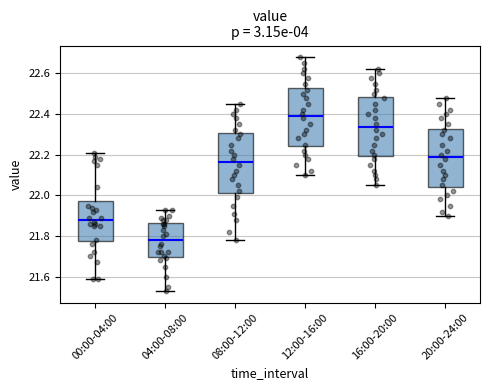

Reading left to right, read every box against the y-axis: the position of its median line, the range the box covers, and the ends of its whiskers. The values are not printed on the chart, so give them approximately, as read against the axis.

00:00-04:00: median 21.88, box 21.78 to 21.98, whiskers 21.60 to 22.22
04:00-08:00: median 21.78, box 21.70 to 21.86, whiskers 21.54 to 21.94
08:00-12:00: median 22.16, box 22.02 to 22.30, whiskers 21.78 to 22.46
12:00-16:00: median 22.40, box 22.24 to 22.52, whiskers 22.10 to 22.68
16:00-20:00: median 22.34, box 22.20 to 22.48, whiskers 22.06 to 22.62
20:00-24:00: median 22.20, box 22.04 to 22.32, whiskers 21.90 to 22.48